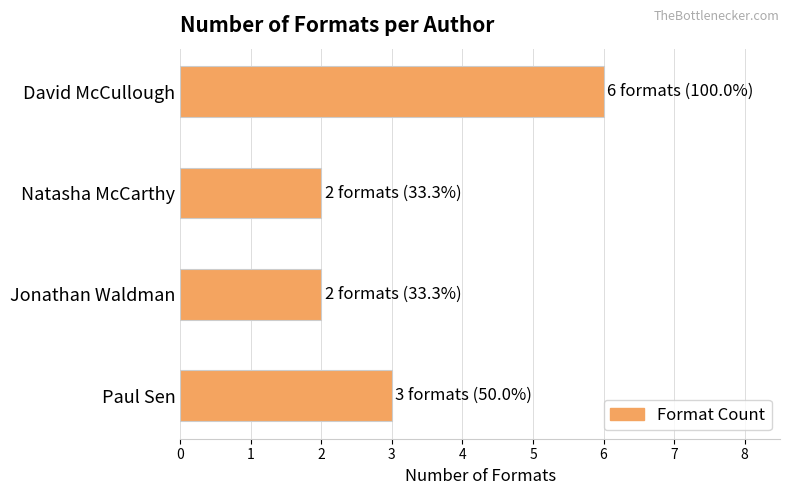

Where is the data nearest to the value 4?

Paul Sen